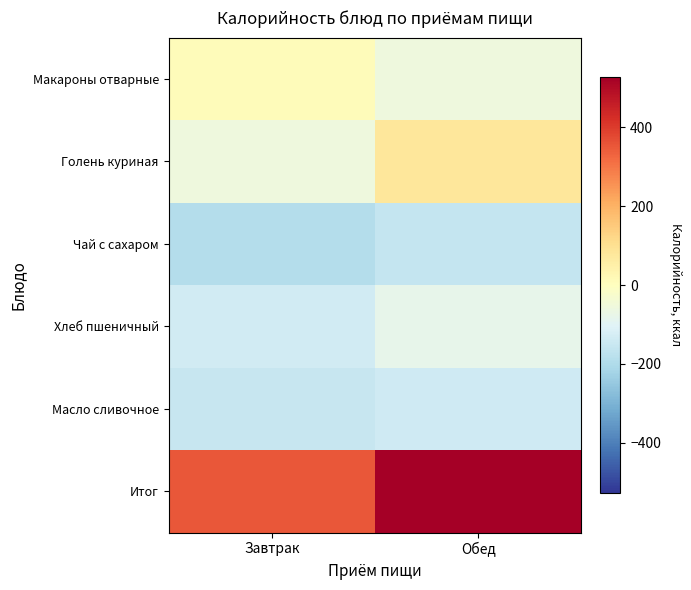

List the series in order of their peak value, lowest first.

Чай с сахаром, Масло сливочное, Хлеб пшеничный, Макароны отварные, Голень куриная, Итог